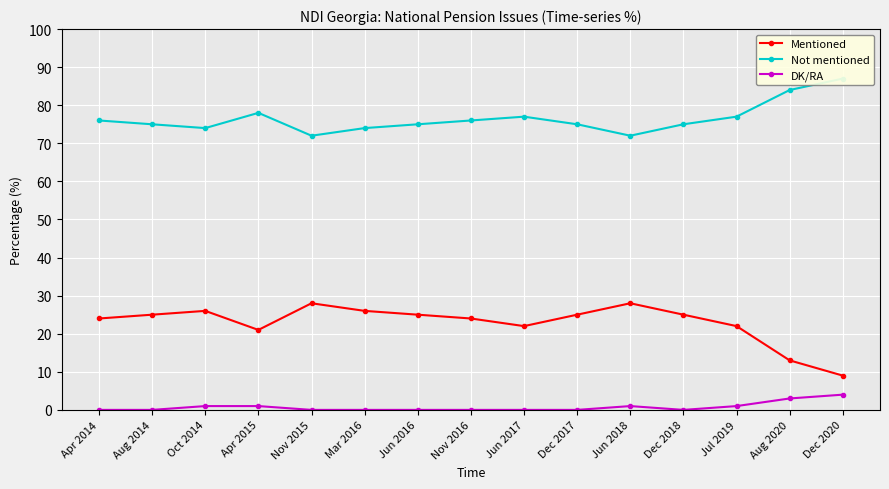

True or false: Mentioned and Not mentioned cross at least once.

False